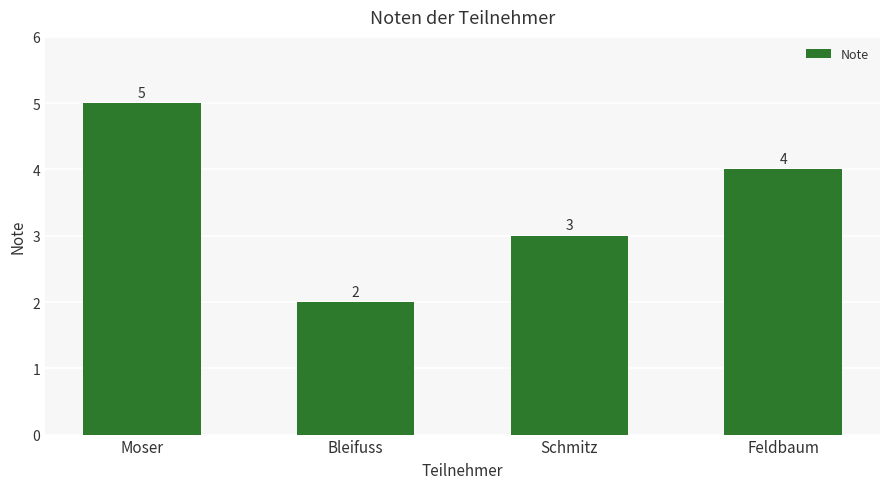

Which label corresponds to the smallest value in the chart?

Bleifuss